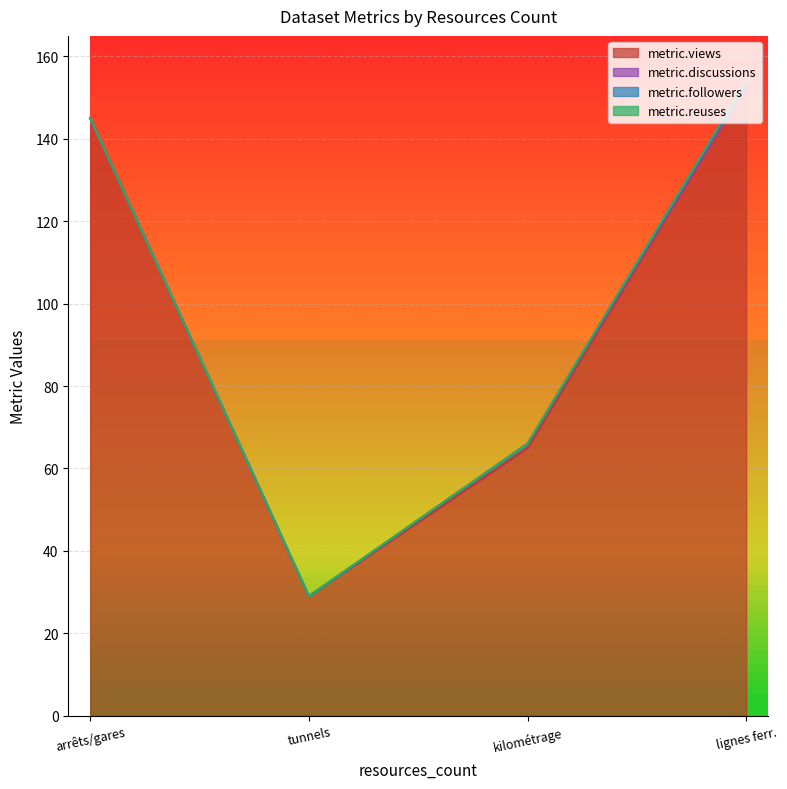

True or false: metric.reuses and metric.discussions cross at least once.

False